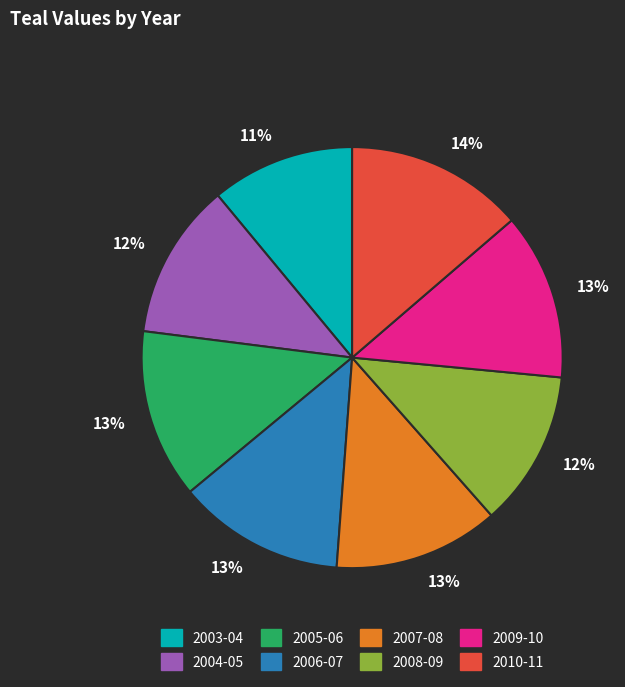

What is the largest slice in the pie chart?

2010-11